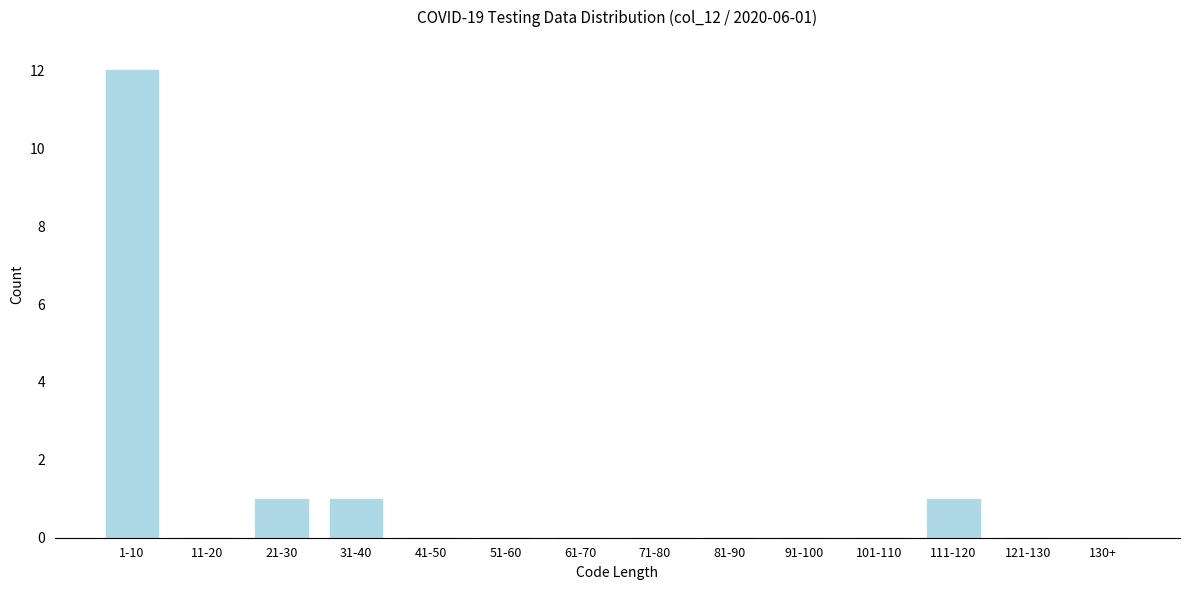

Reading right to left, transcribe all the data shown in this chart.

130+=0	121-130=0	111-120=1	101-110=0	91-100=0	81-90=0	71-80=0	61-70=0	51-60=0	41-50=0	31-40=1	21-30=1	11-20=0	1-10=12